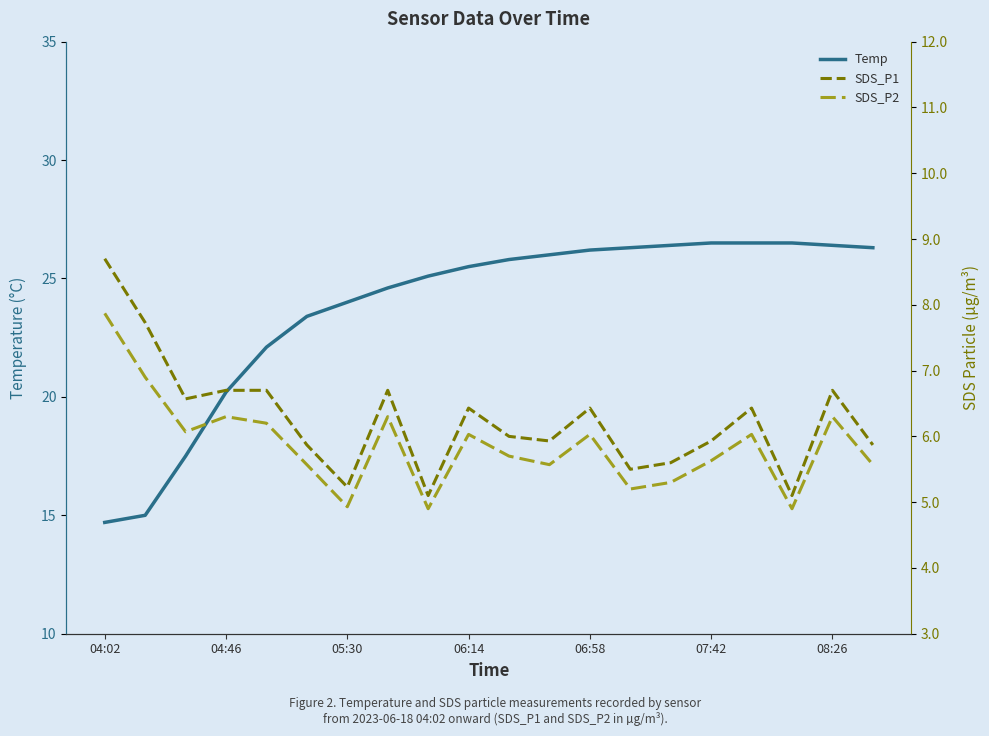

How many series are shown in this chart?

3